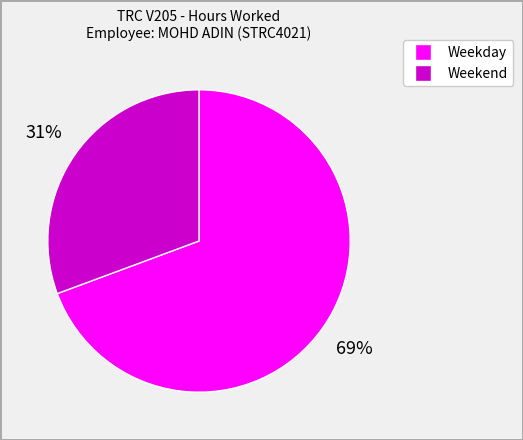

To the nearest percent, what is the average slice percentage?

50%